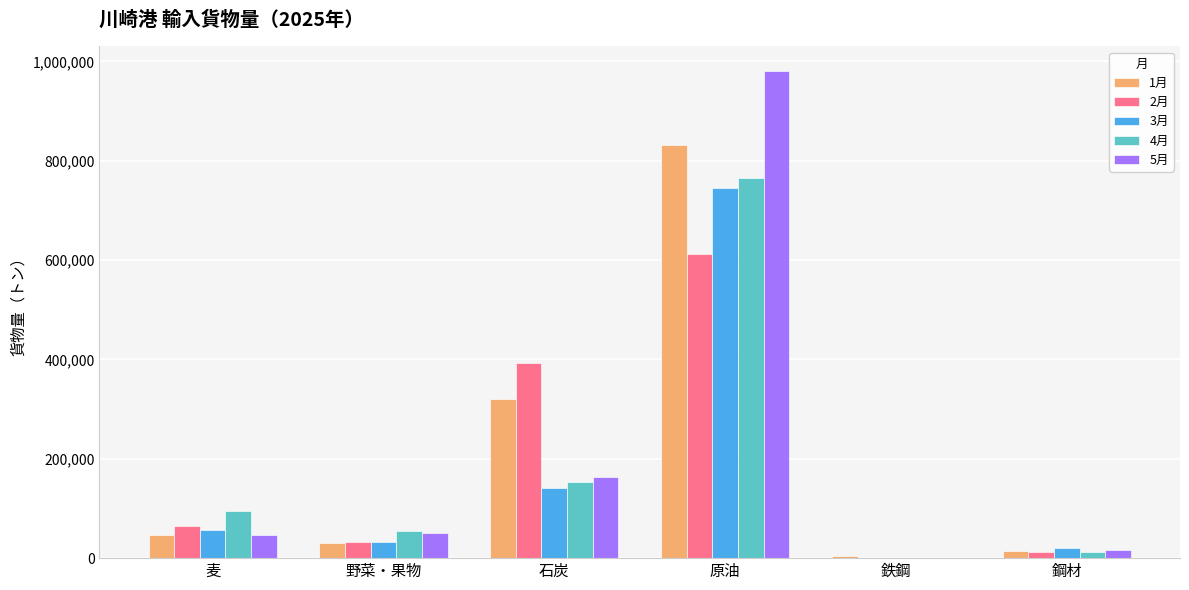

Which category has the highest value in the 4月 series?

原油